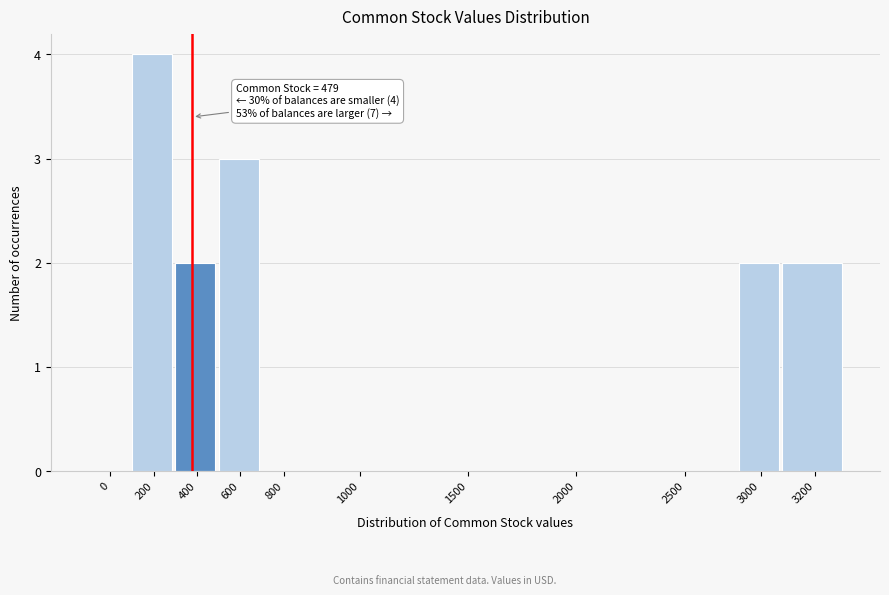

Reading right to left, extract all data points from this chart.

3200=2	3000=2	2500=0	2000=0	1500=0	1000=0	800=0	600=3	400=2	200=4	0=0